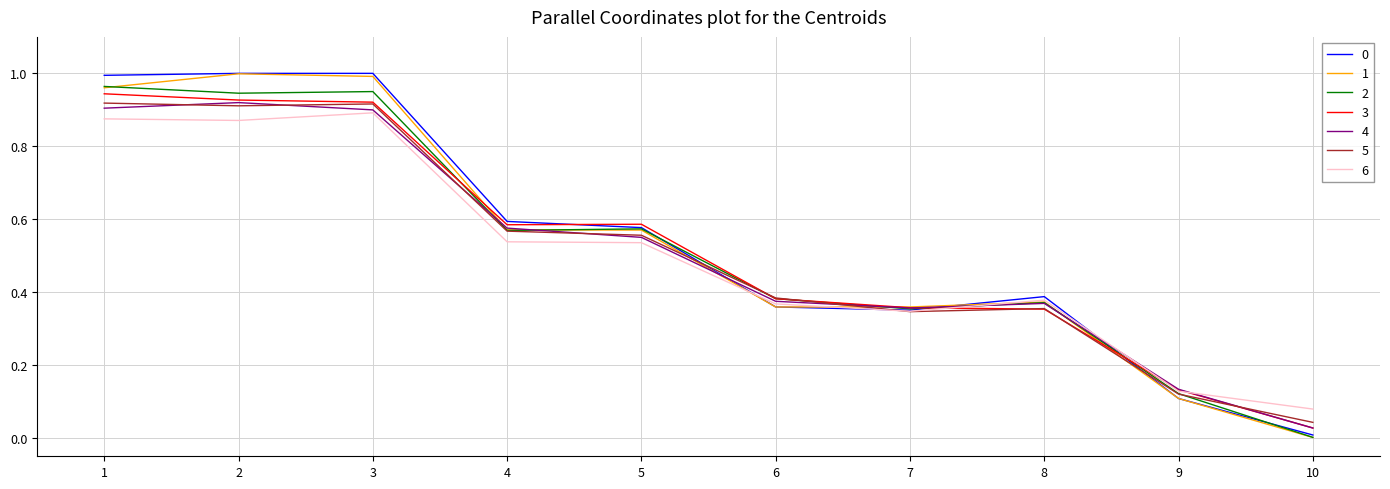

True or false: 6 has a value of 0.9 at 3.

True